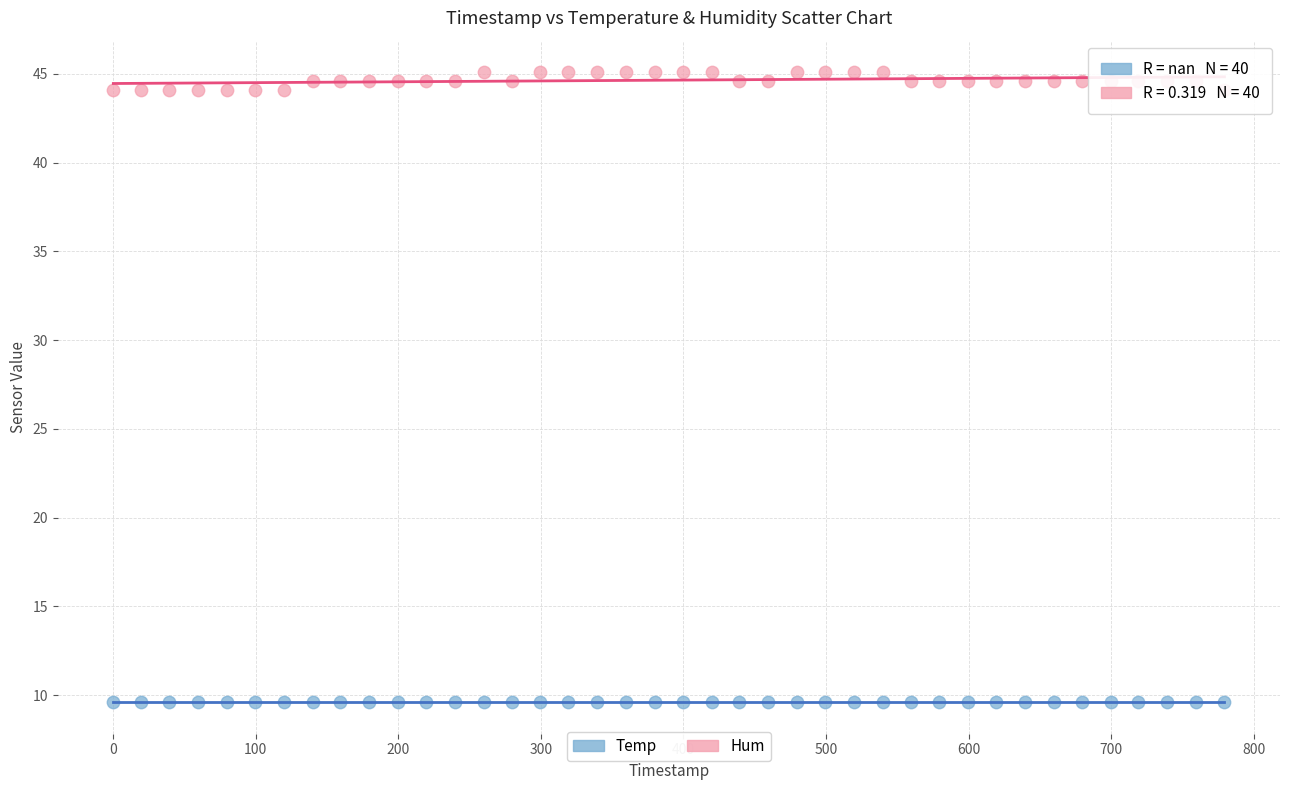

Which series reaches the minimum Y coordinate?

Temp